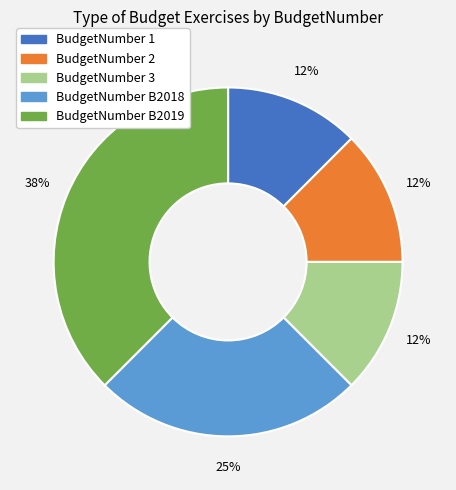

How many segments does this pie chart have?

5